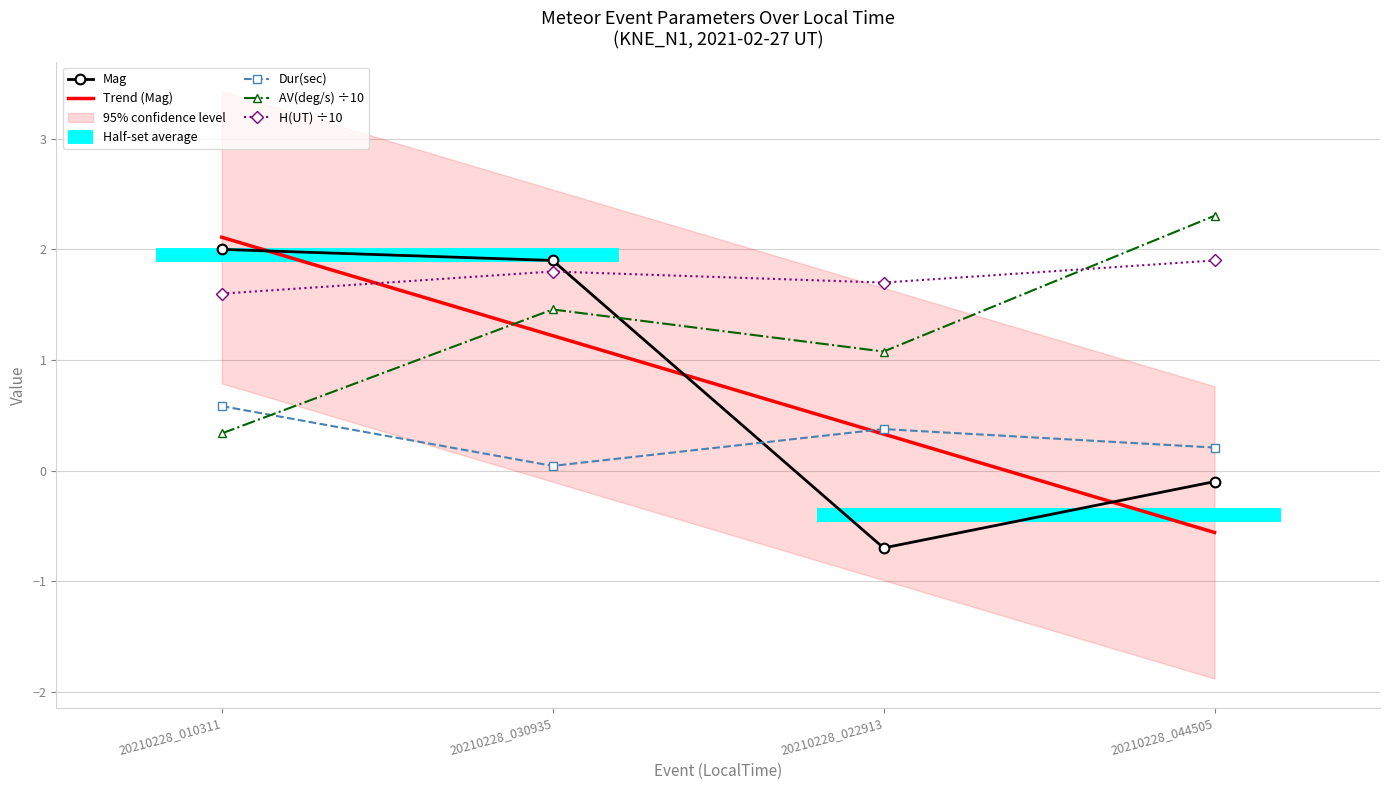

After their last crossing, which series has the higher values: AV(deg/s) ÷10 or H(UT) ÷10?

AV(deg/s) ÷10